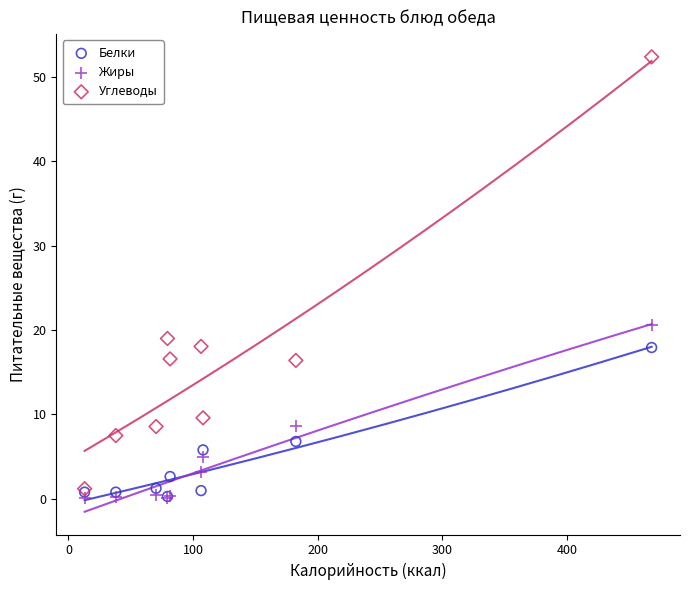

Across all series, what Y value is closest to 26?

20.6